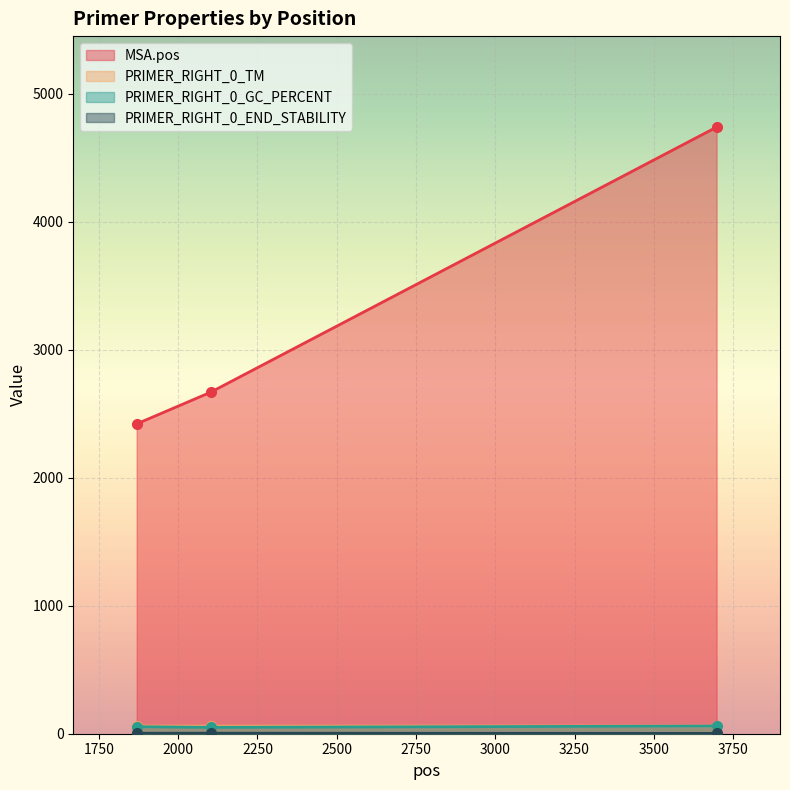

Rank the categories by PRIMER_RIGHT_0_TM value from lowest to highest.

2102, 1869, 3698